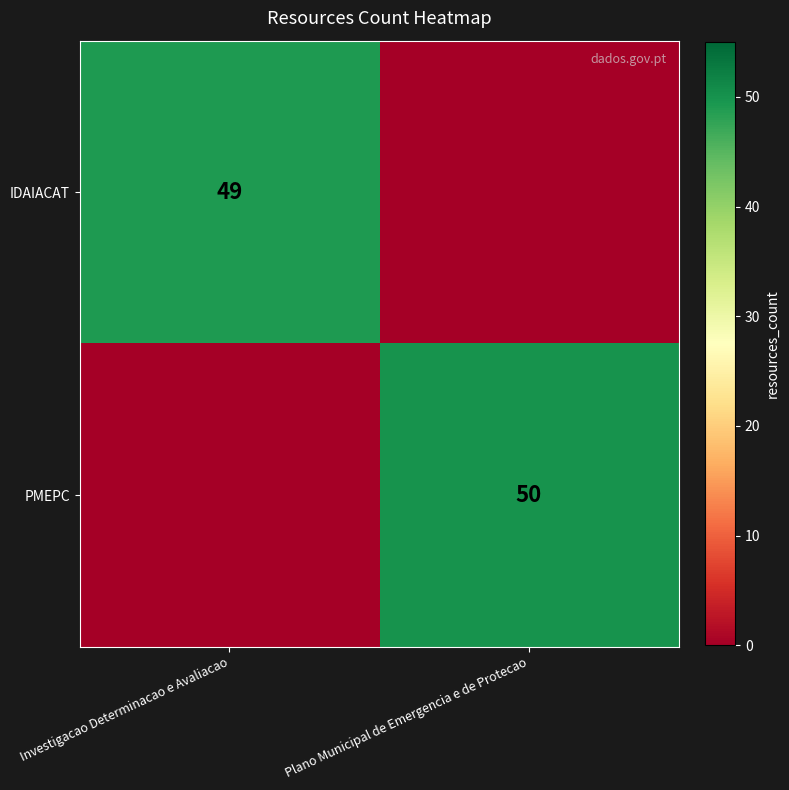

The IDAIACAT series shows 49 at Investigacao Determinacao e Avaliacao. True or false?

True